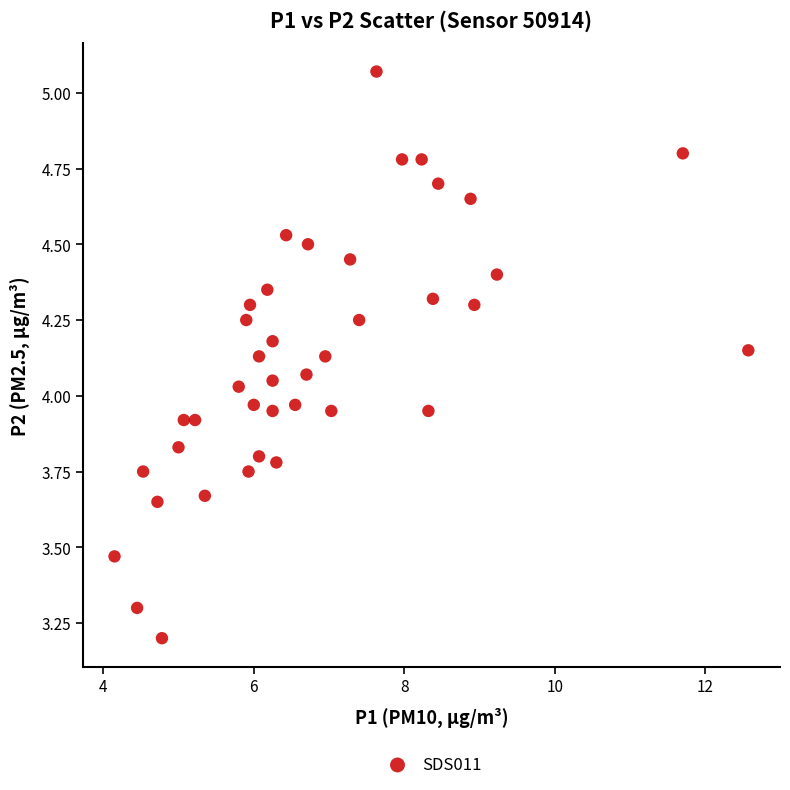

What is the range of X values (max minus min)?

8.4